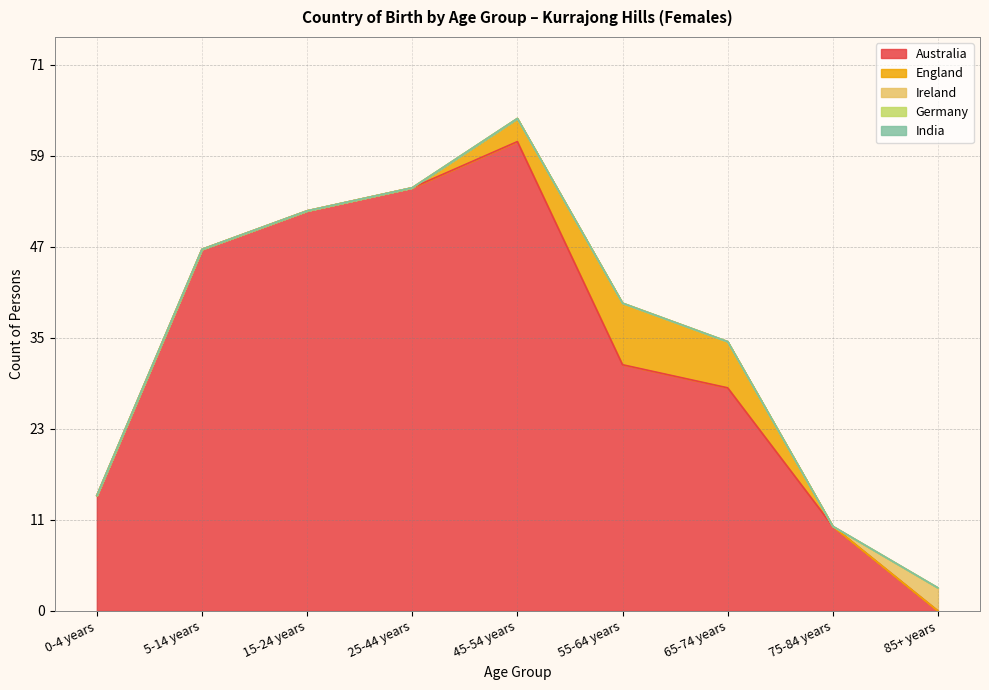

What position from the right is 0-4 years?

9